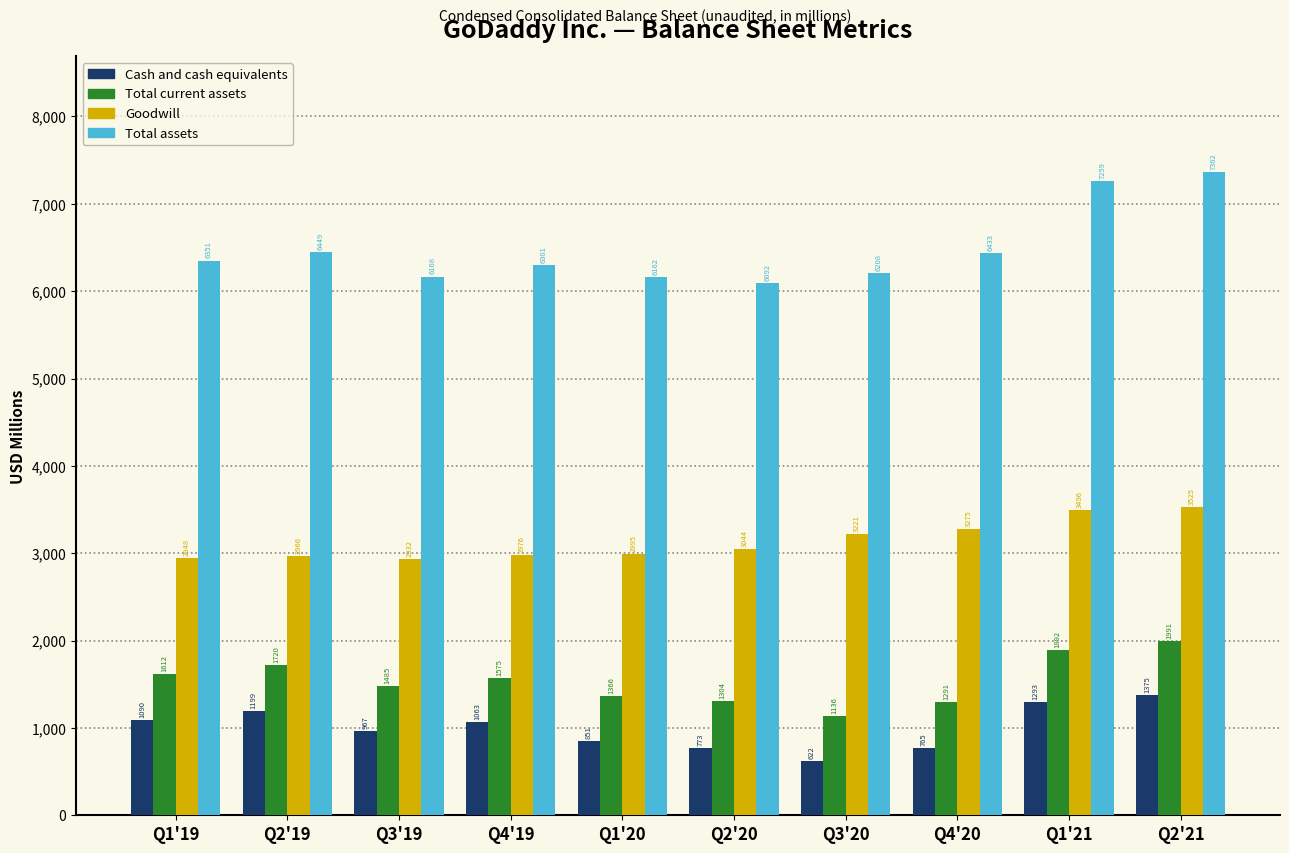

Which series has the widest spread of values?

Total assets